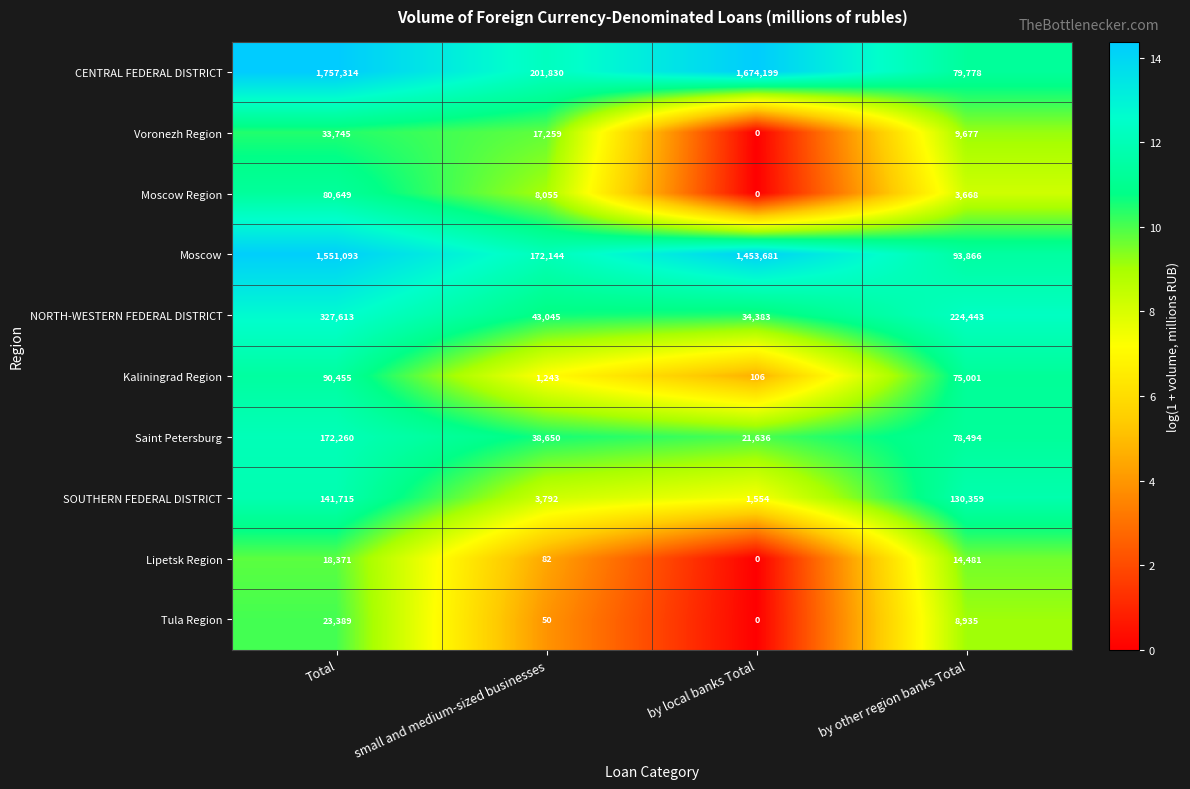

The value of Saint Petersburg at Total is 172260. True or false?

True